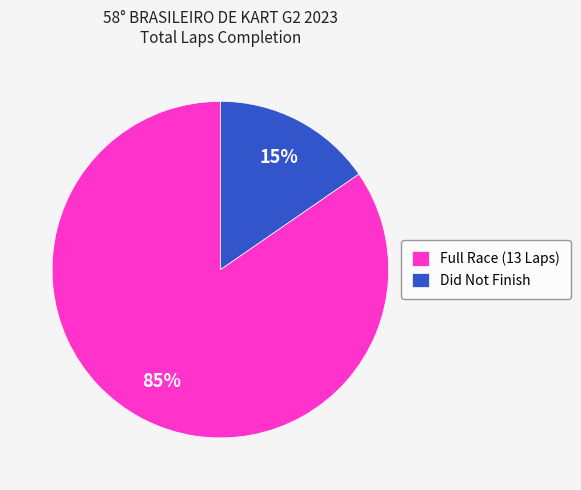

Does any single category account for the majority?

Yes